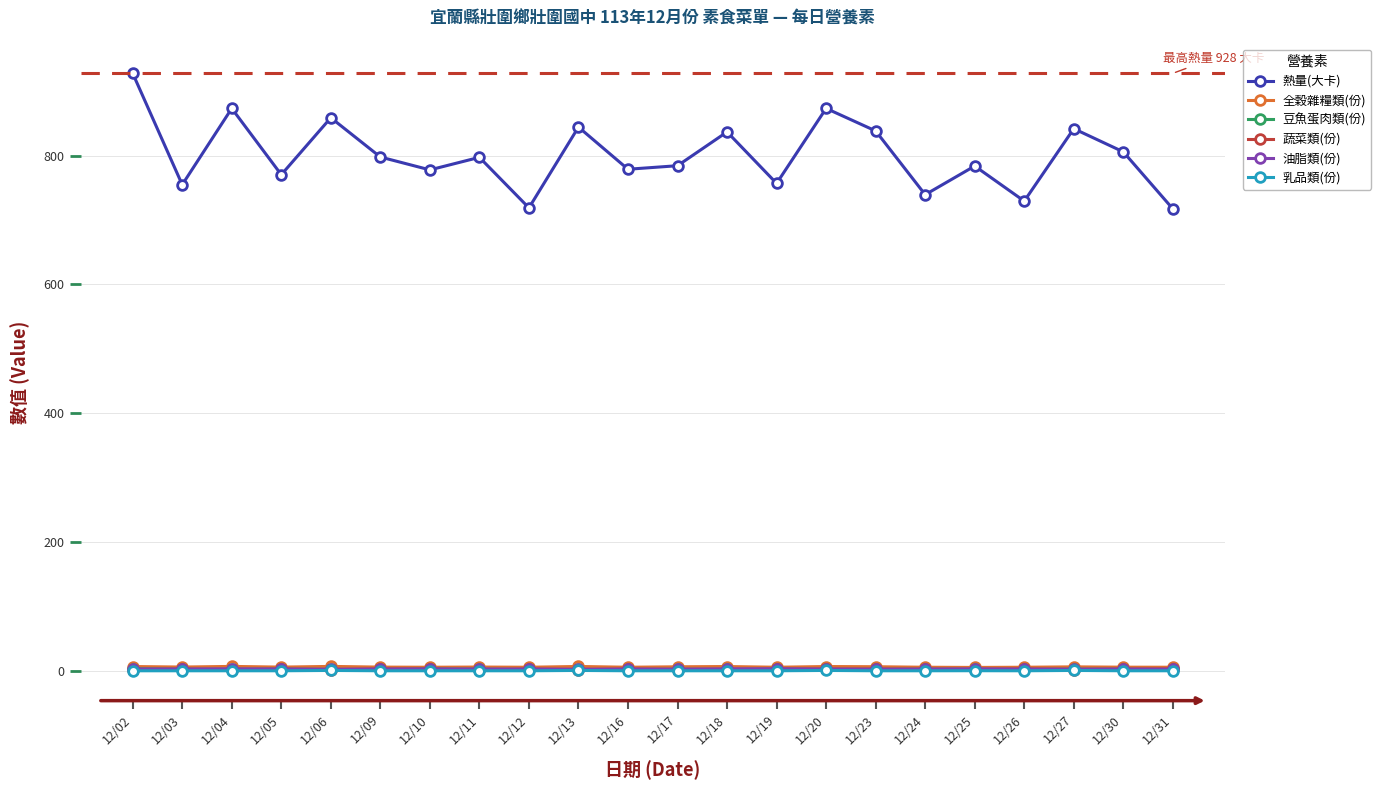

At how many categories does at least one series exceed 649?

22